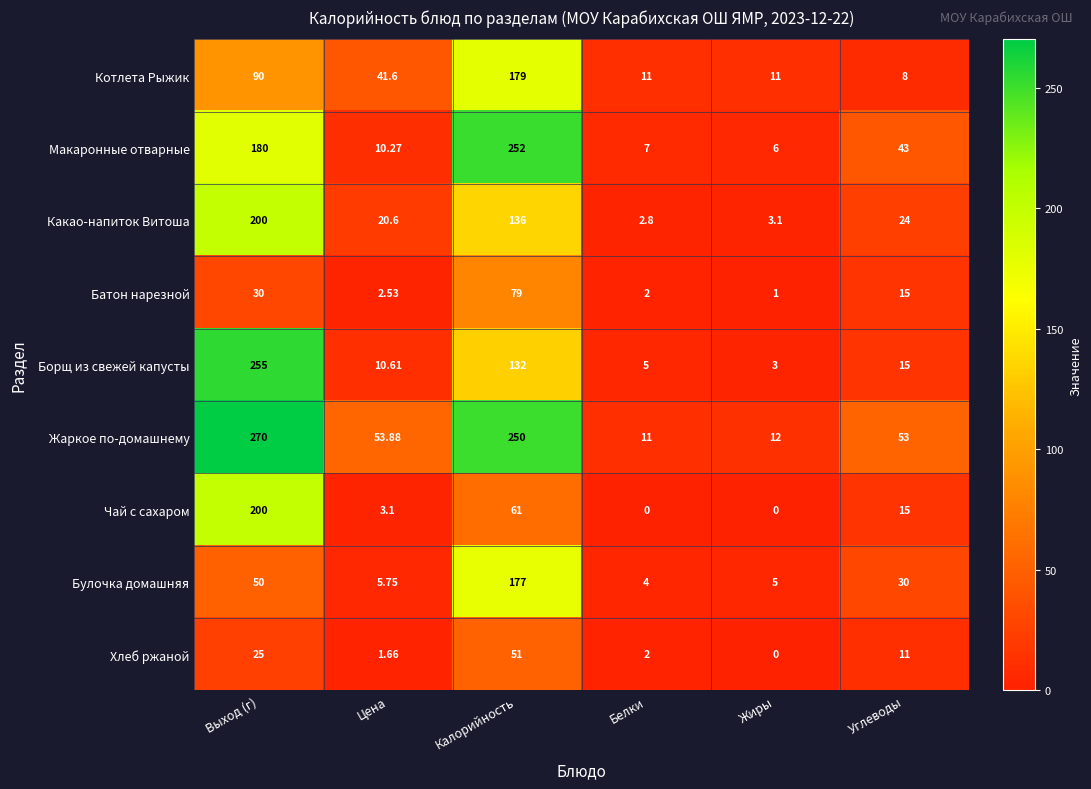

Between Цена and Калорийность, which series saw the biggest shift?

Макаронные отварные